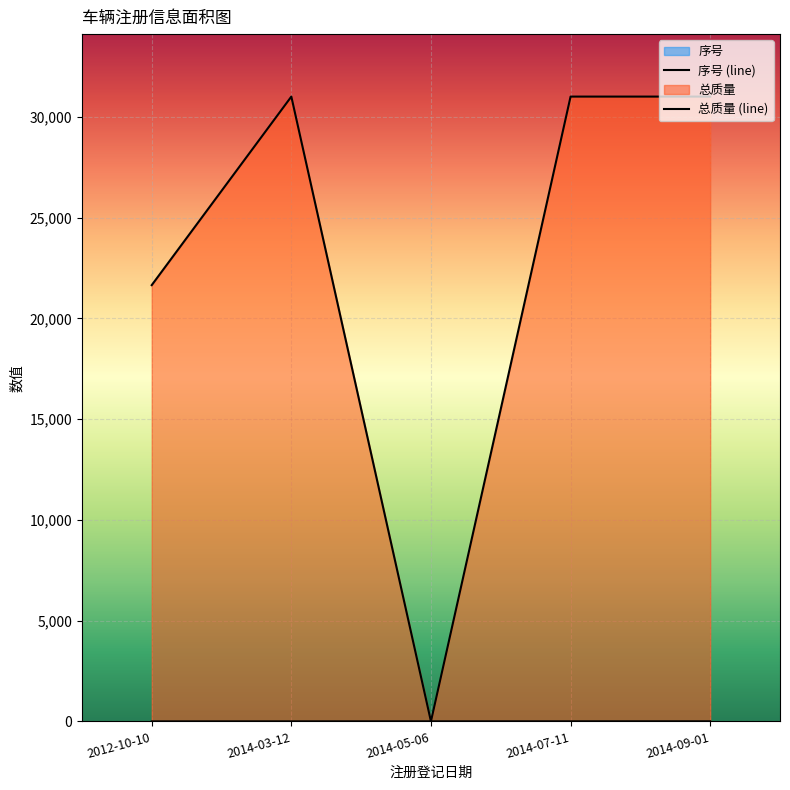

What is the average value of the 序号 (line) series?

3